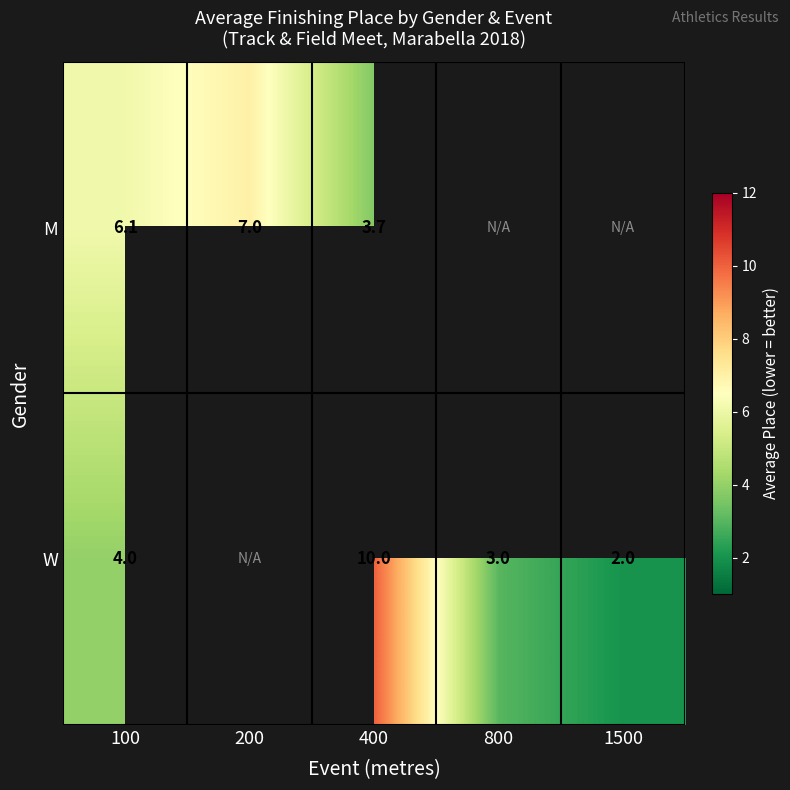

Is it true that M equals 6.1 at 100?

True